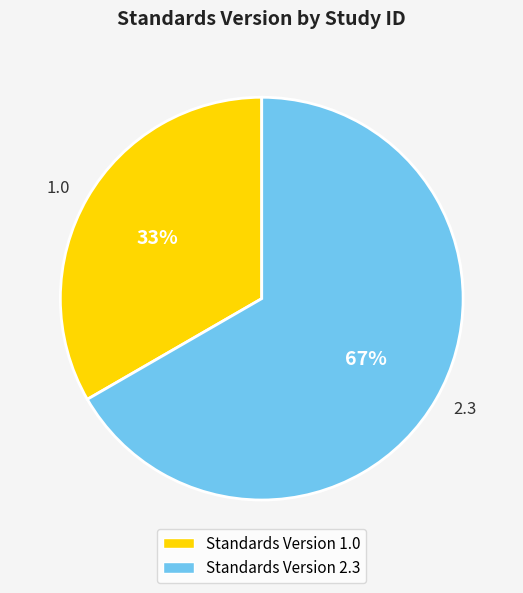

What is the largest slice in the pie chart?

2.3